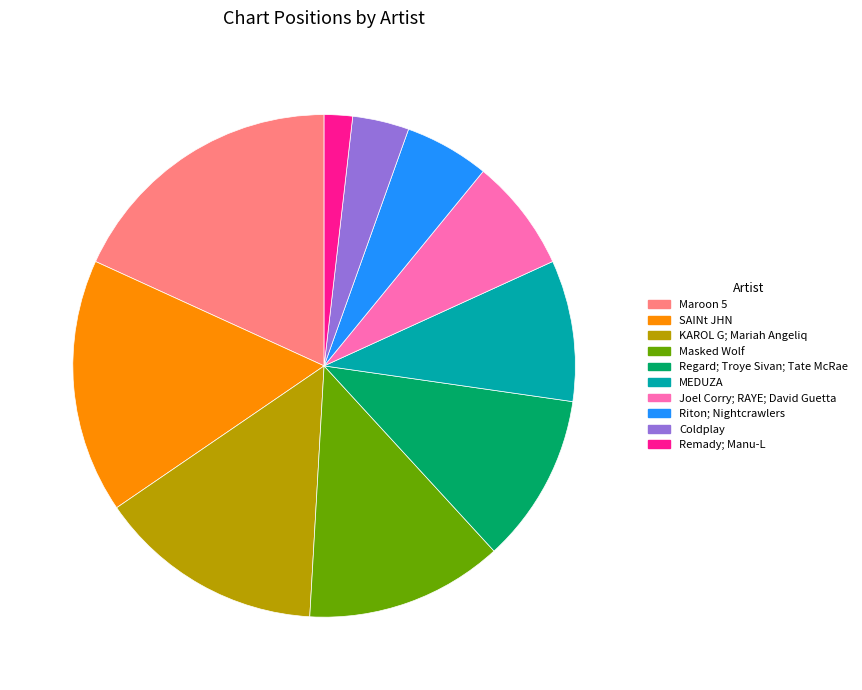

Which category has the biggest portion of the pie?

Maroon 5